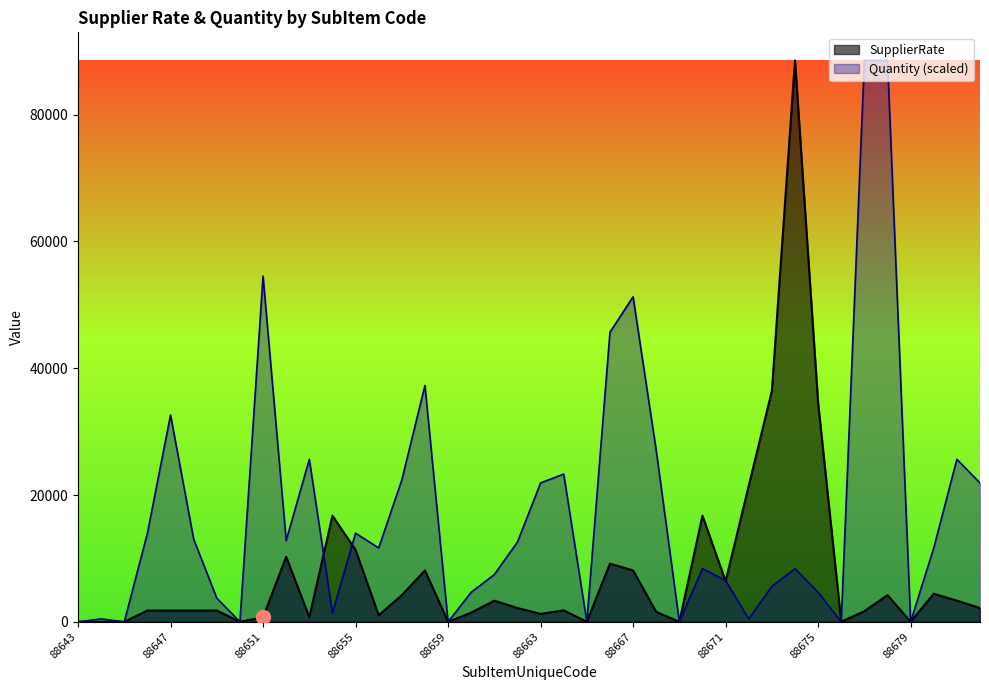

What is the value of the Quantity point at the 19th from the left?

7457.7